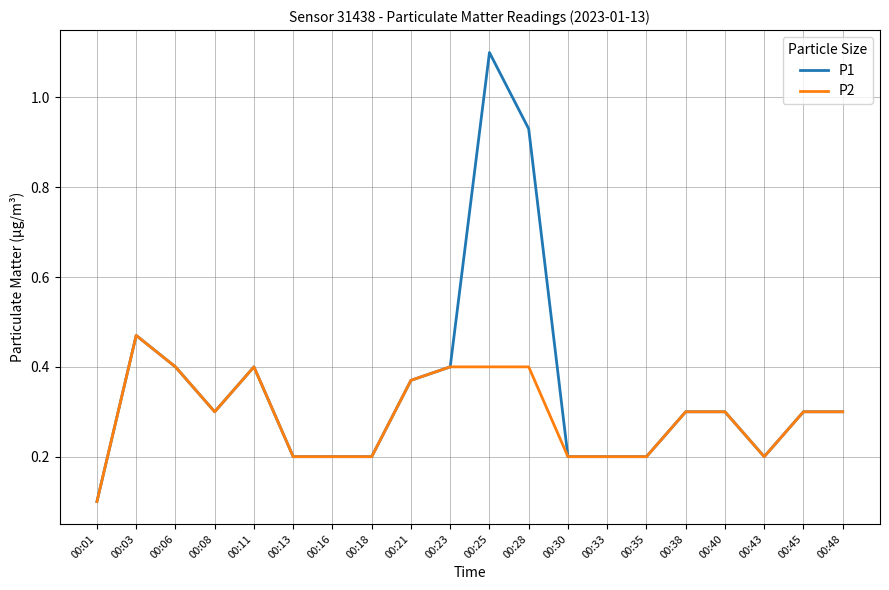

At which category is the sum across all series the highest?

00:25